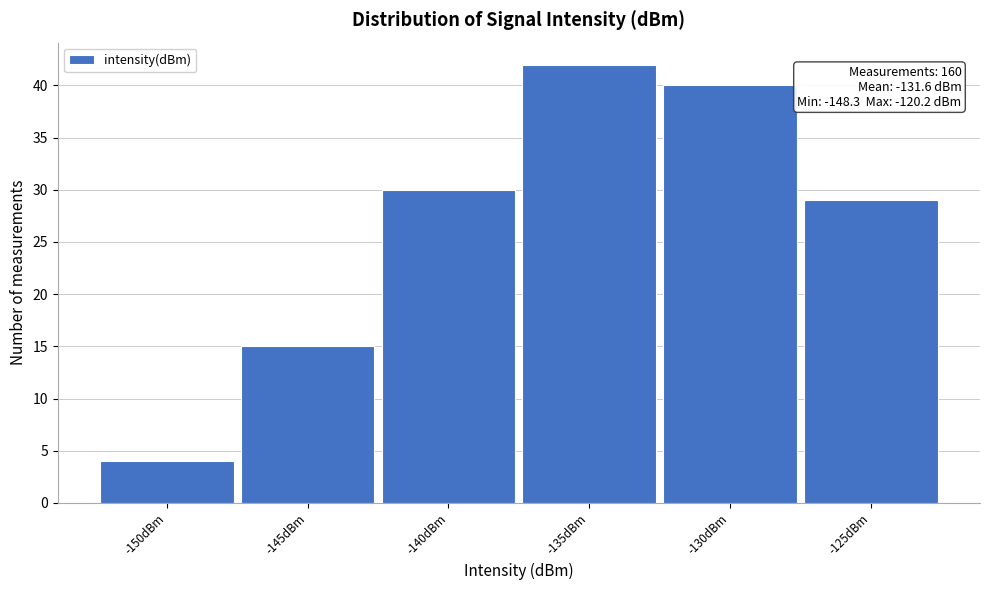

Reading left to right, extract all data points from this chart.

-150dBm=4	-145dBm=15	-140dBm=30	-135dBm=42	-130dBm=40	-125dBm=29